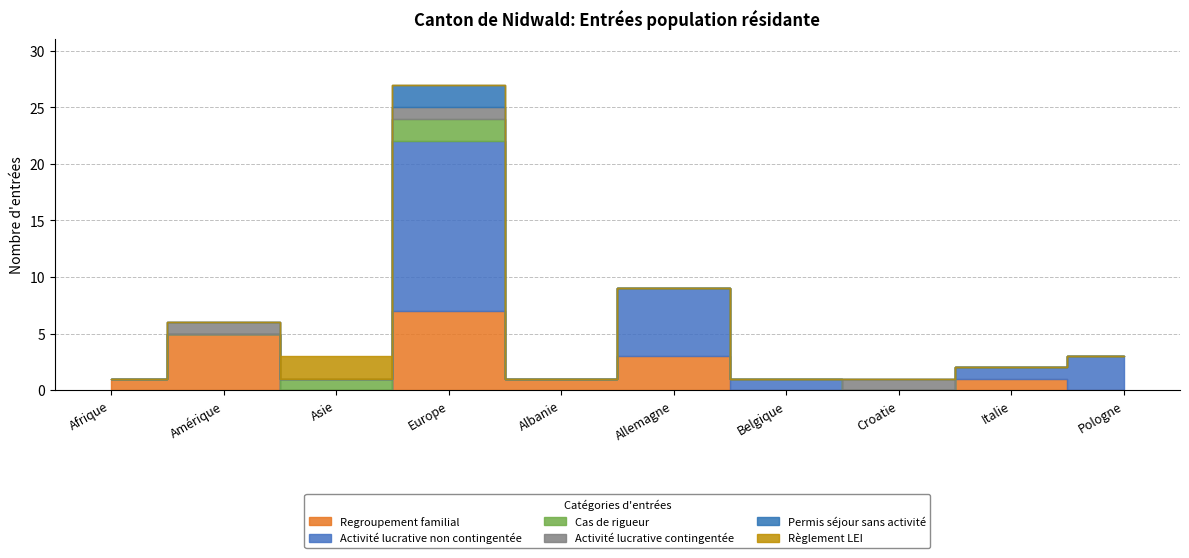

What is the difference between the Règlement LEI values at Pologne and Asie?

2